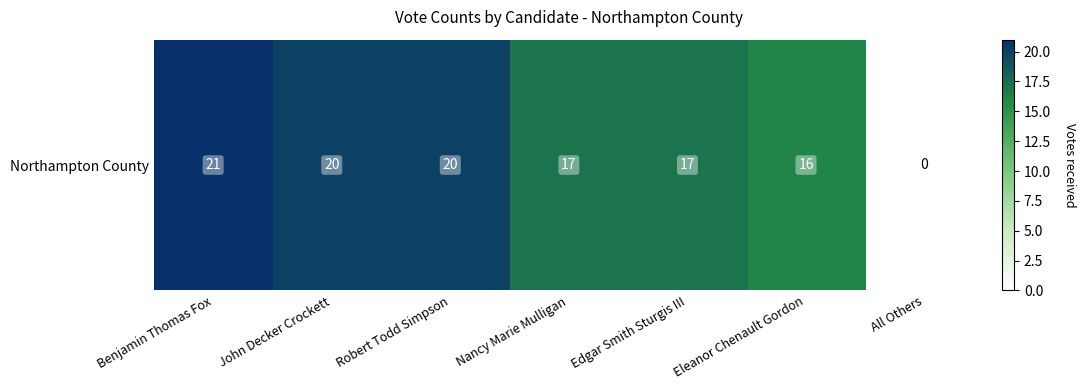

Reading right to left, what are all the values shown in this chart?

0	16	17	17	20	20	21